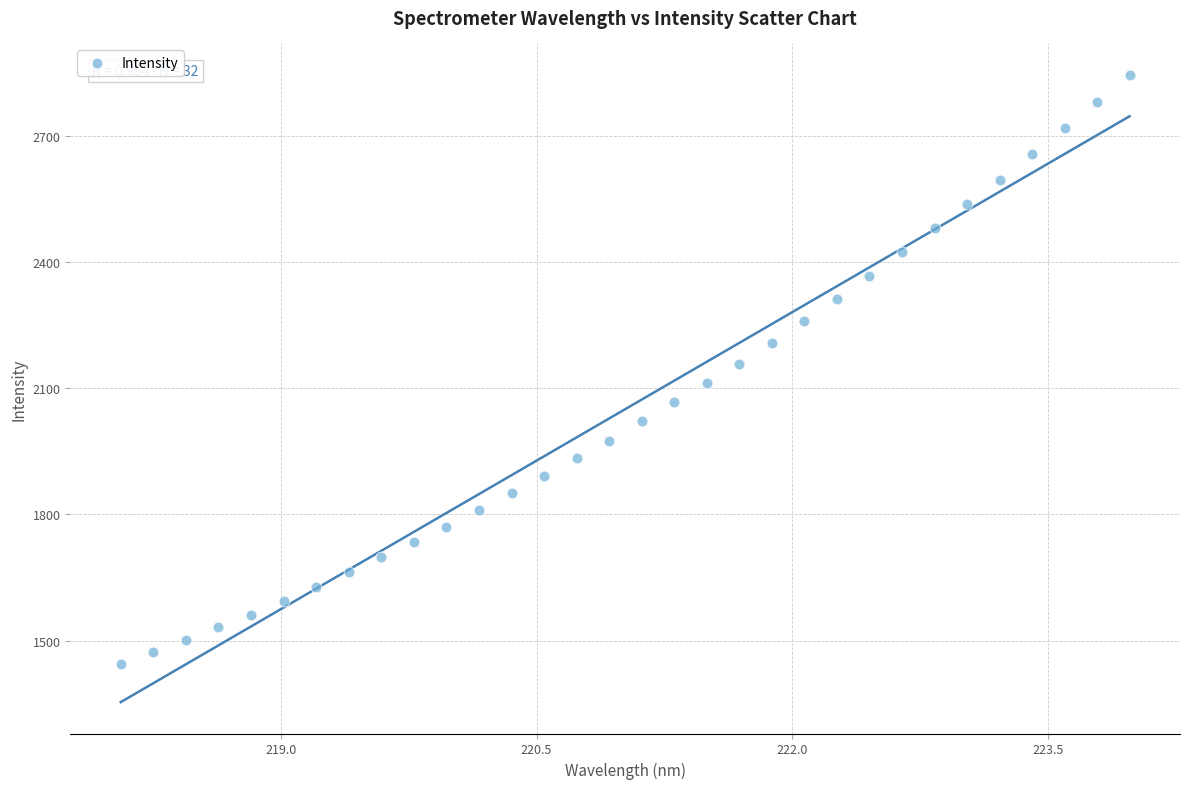

What is the range of X values (max minus min)?

5.9